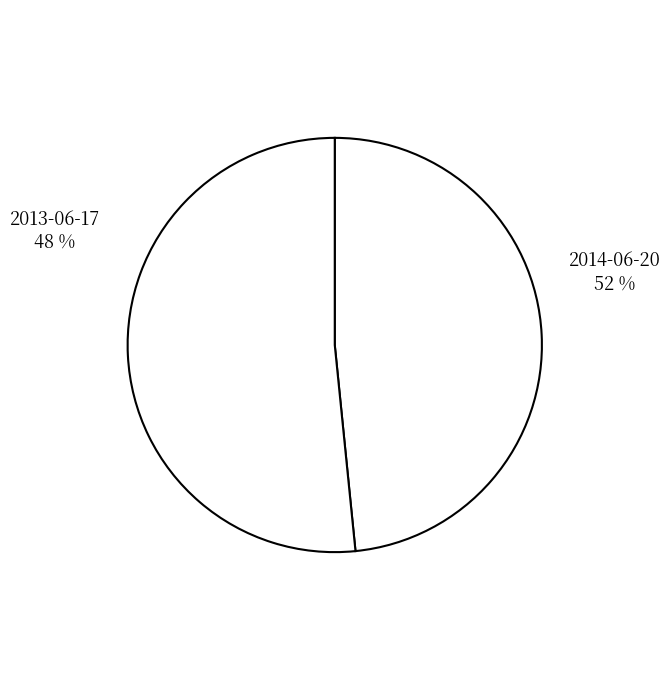

What is the ratio of the value at 2014-06-20 to the value at 2013-06-17?

1.1